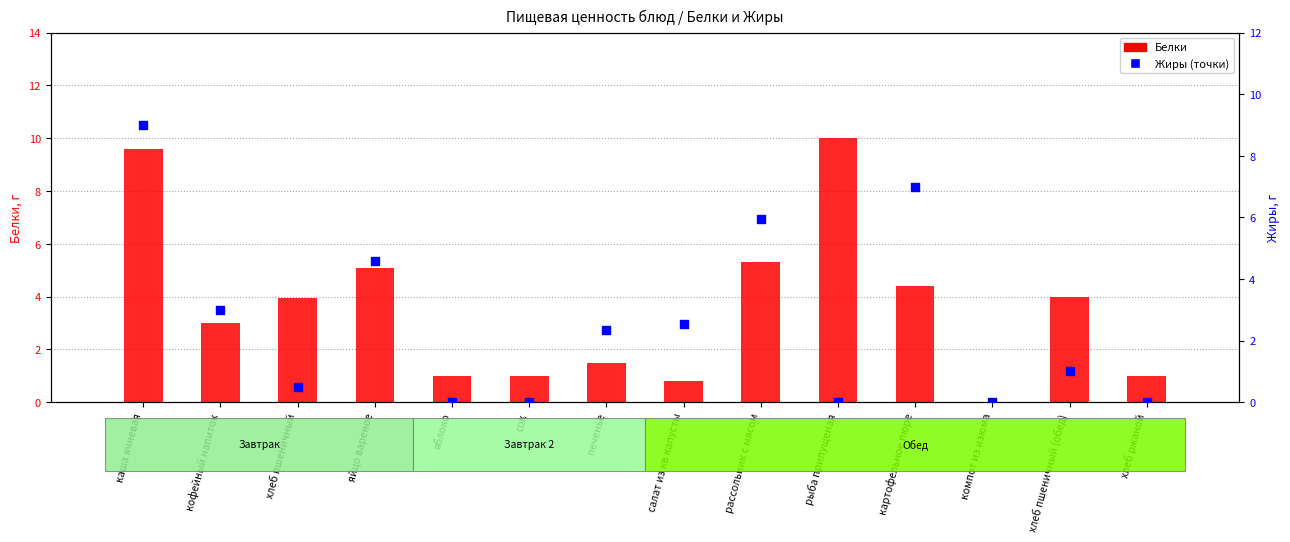

Which series has the largest total across all categories?

Белки